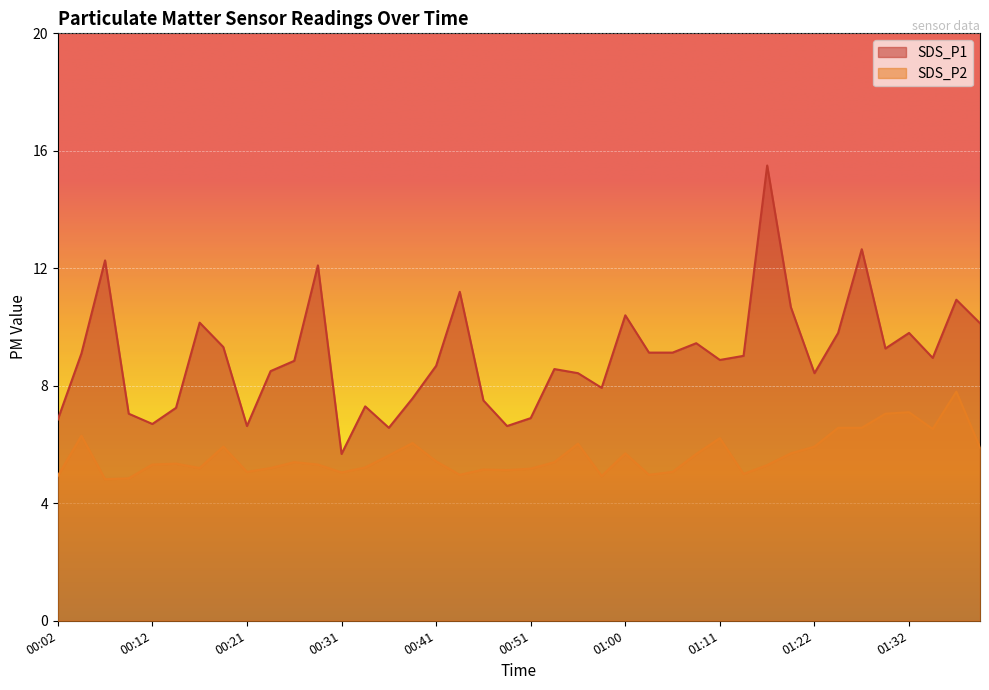

Rank the series at 00:48 from highest to lowest value.

SDS_P1, SDS_P2